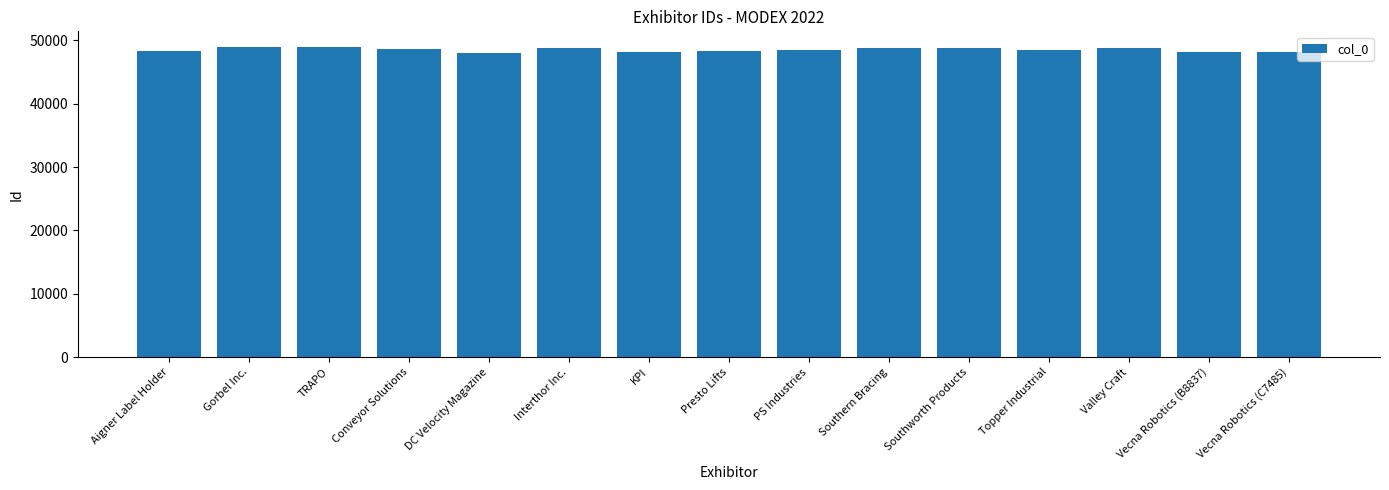

What is the approximate value at TRAPO, to the nearest 100?

49000